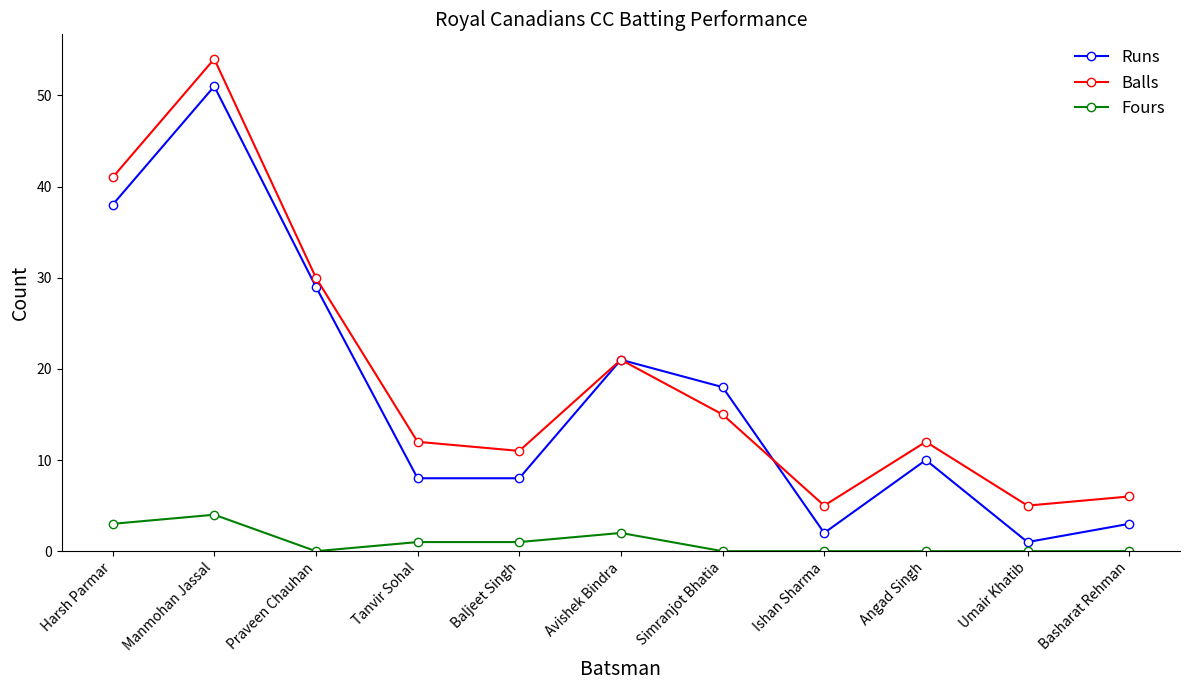

How many lines are shown in the chart?

3